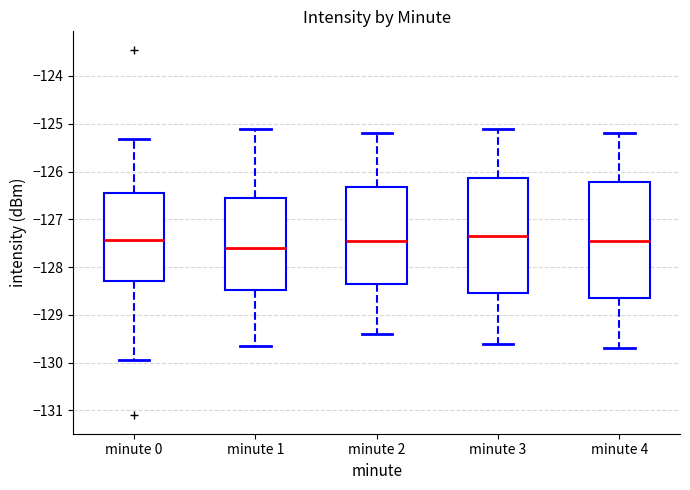

Reading left to right, read every box against the y-axis: the position of its median line, the range the box covers, and the ends of its whiskers. The values are not printed on the chart, so give them approximately, as read against the axis.

minute 0: median -127.4, box -128.3 to -126.5, whiskers -129.9 to -125.3
minute 1: median -127.6, box -128.5 to -126.5, whiskers -129.6 to -125.1
minute 2: median -127.4, box -128.3 to -126.3, whiskers -129.4 to -125.2
minute 3: median -127.3, box -128.5 to -126.1, whiskers -129.6 to -125.1
minute 4: median -127.4, box -128.6 to -126.2, whiskers -129.7 to -125.2